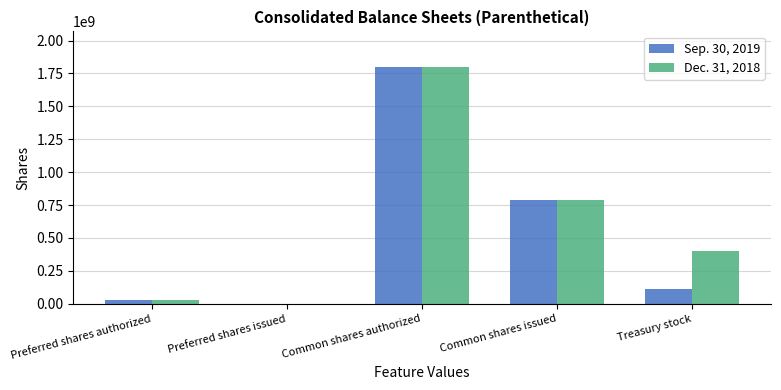

How many categories are shown in the chart?

5